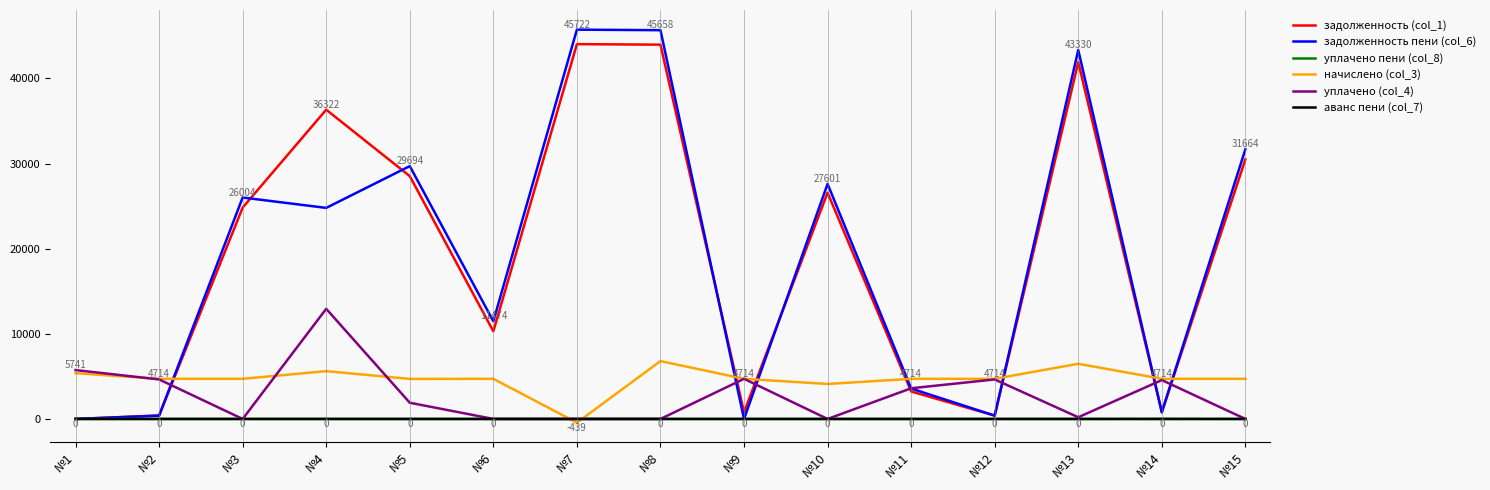

What is the maximum value shown in the chart?

45721.9